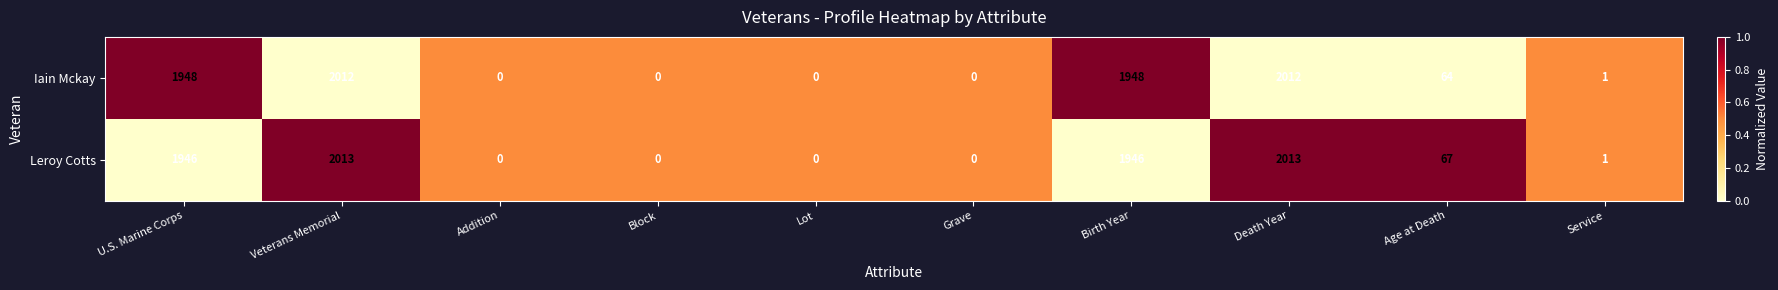

Reading right to left, extract all data points from this chart.

Iain Mckay: 1	64	2012	1948	0	0	0	0	2012	1948
Leroy Cotts: 1	67	2013	1946	0	0	0	0	2013	1946